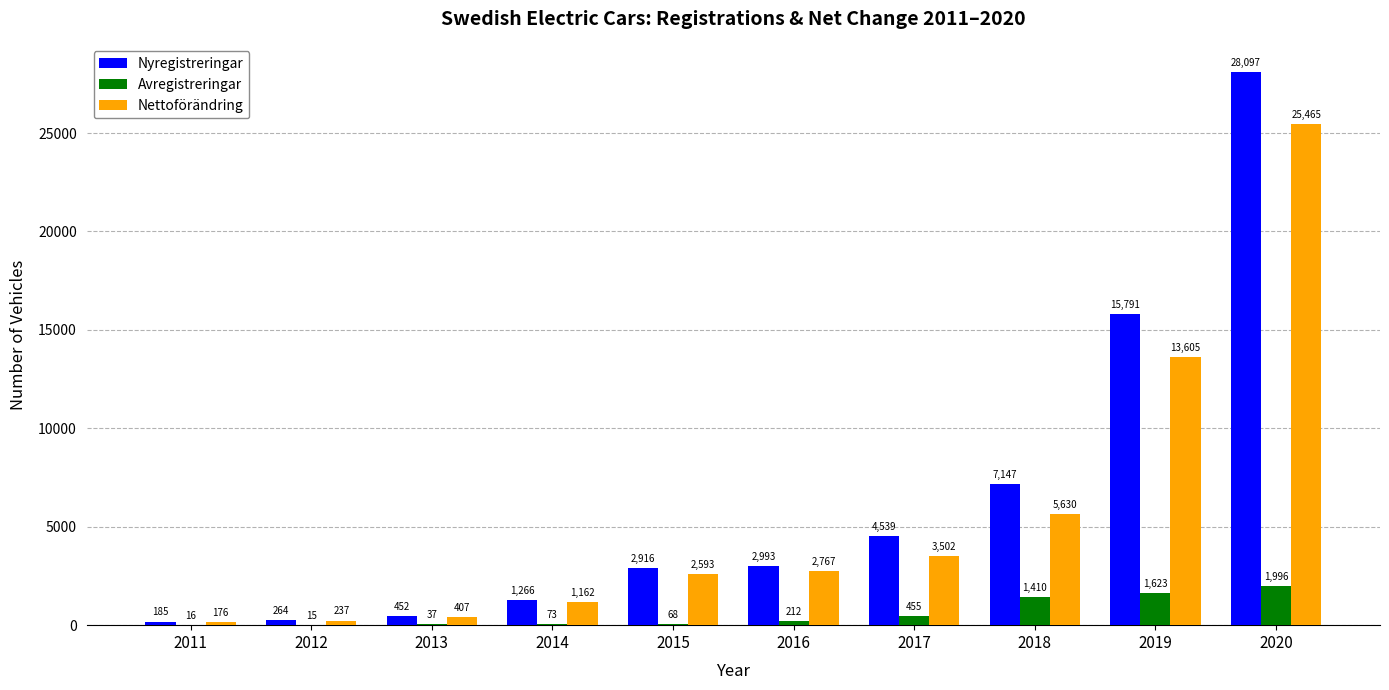

What is the maximum value for Nettoförändring?

25465